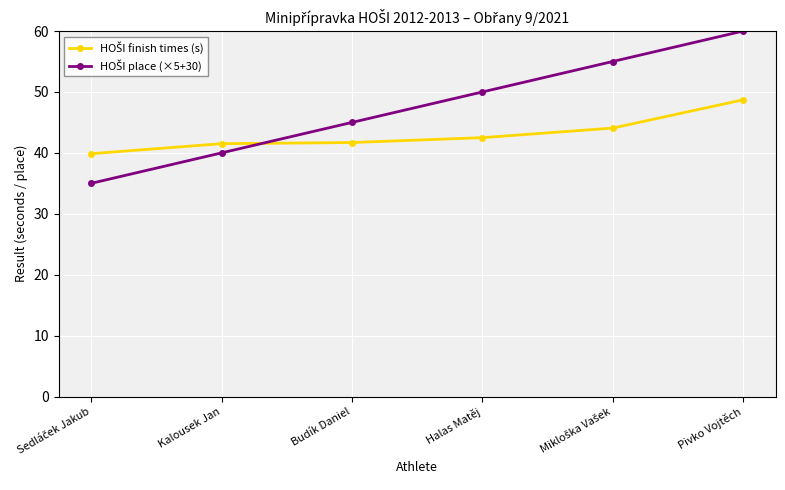

What is the label of the 4th point from the right?

Budík Daniel